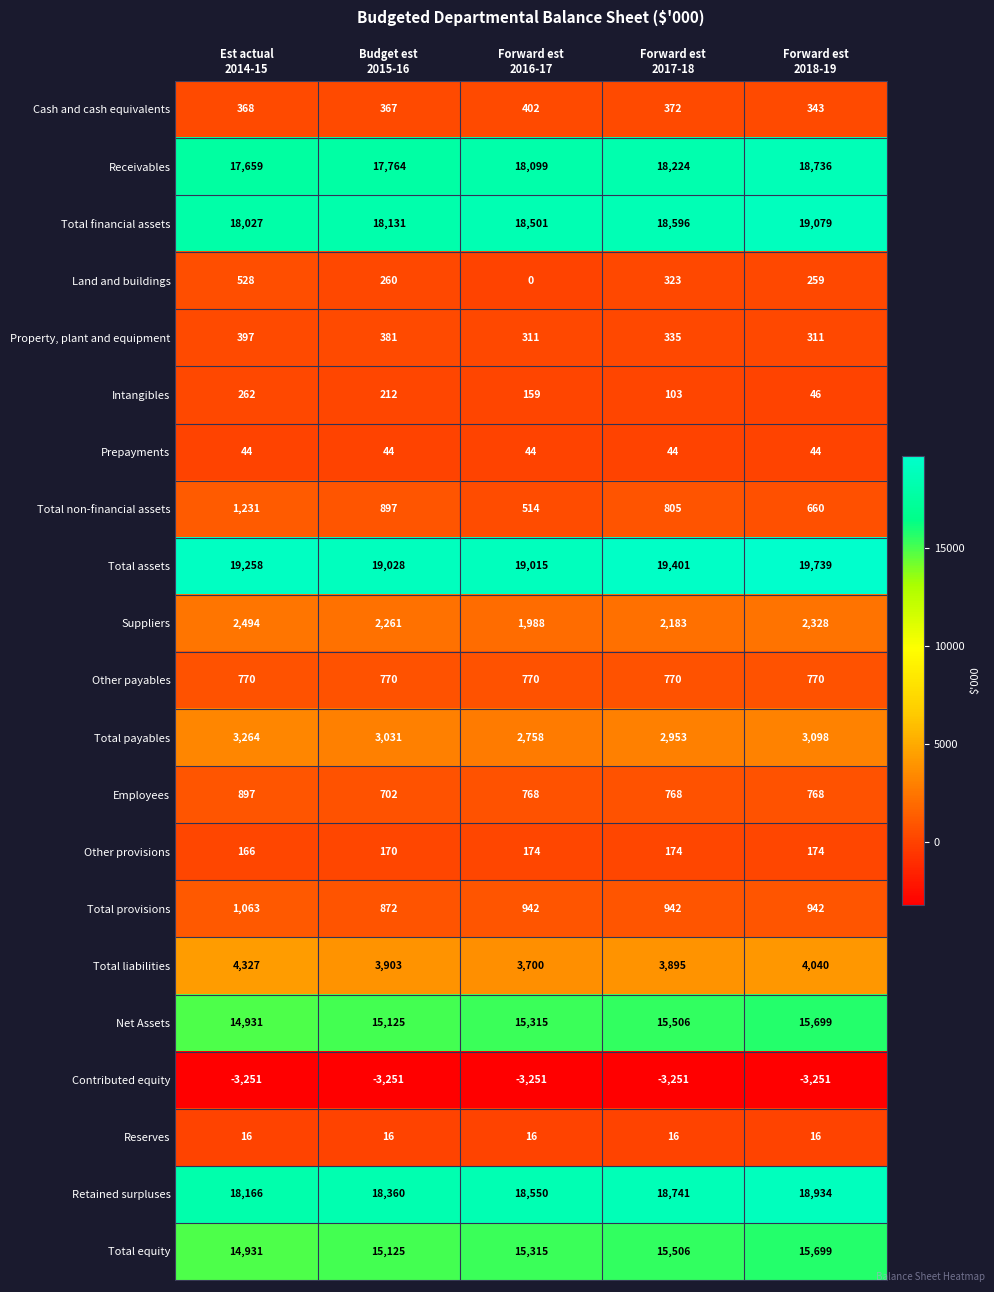

What is the sum of all Prepayments values?

220